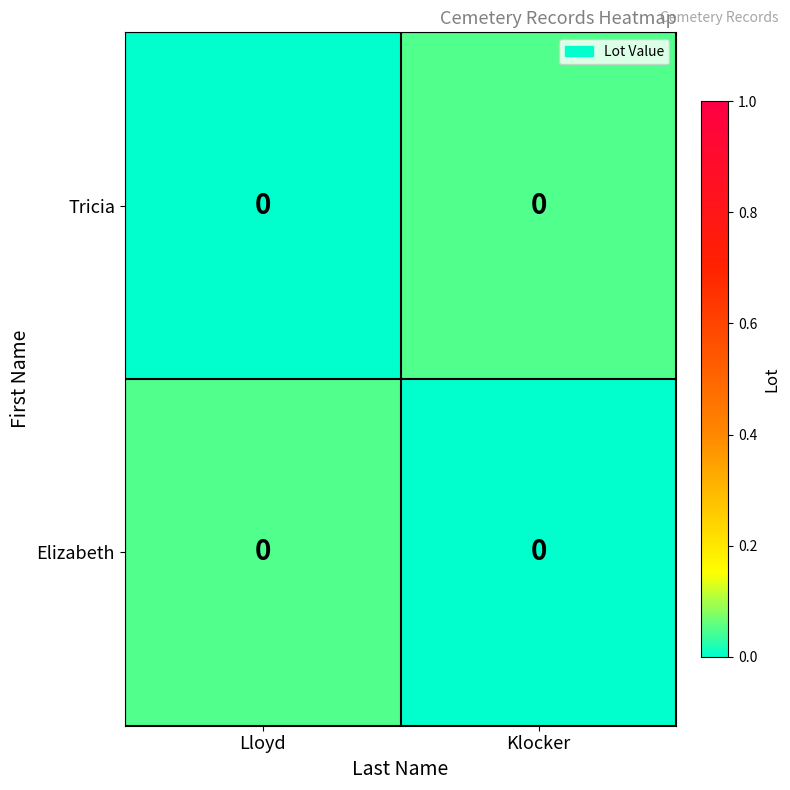

What is the difference between the maximum and minimum values in the row_0 series?

0.1